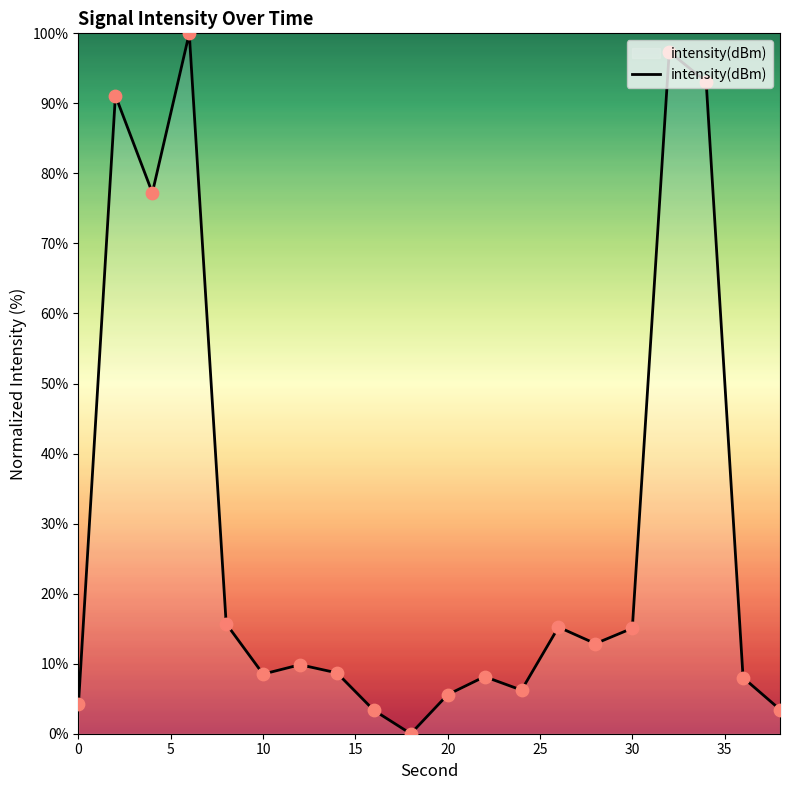

What is the maximum value shown in the chart?

100.0